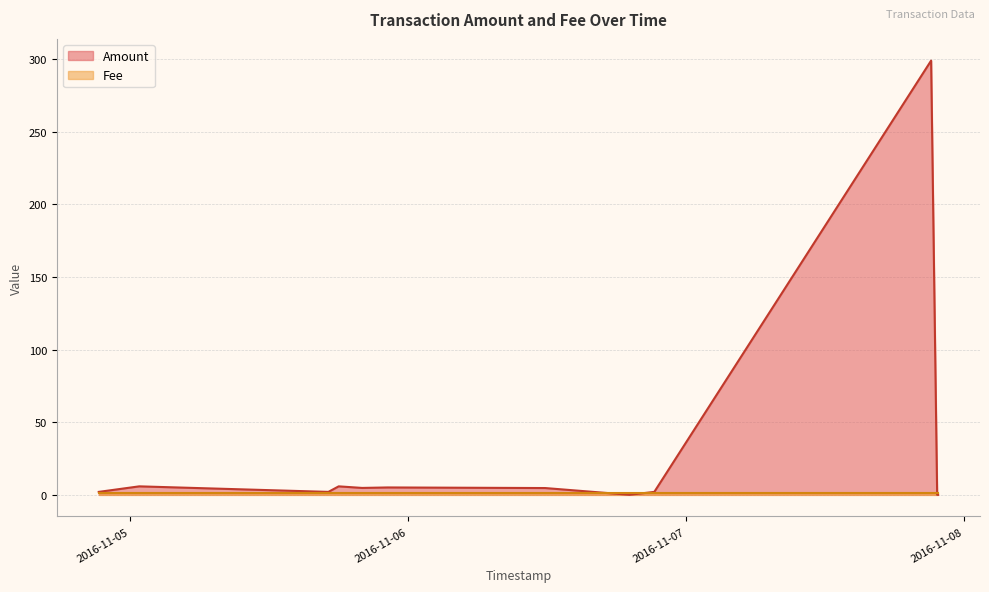

True or false: Fee has more than 2 interior local peaks.

False